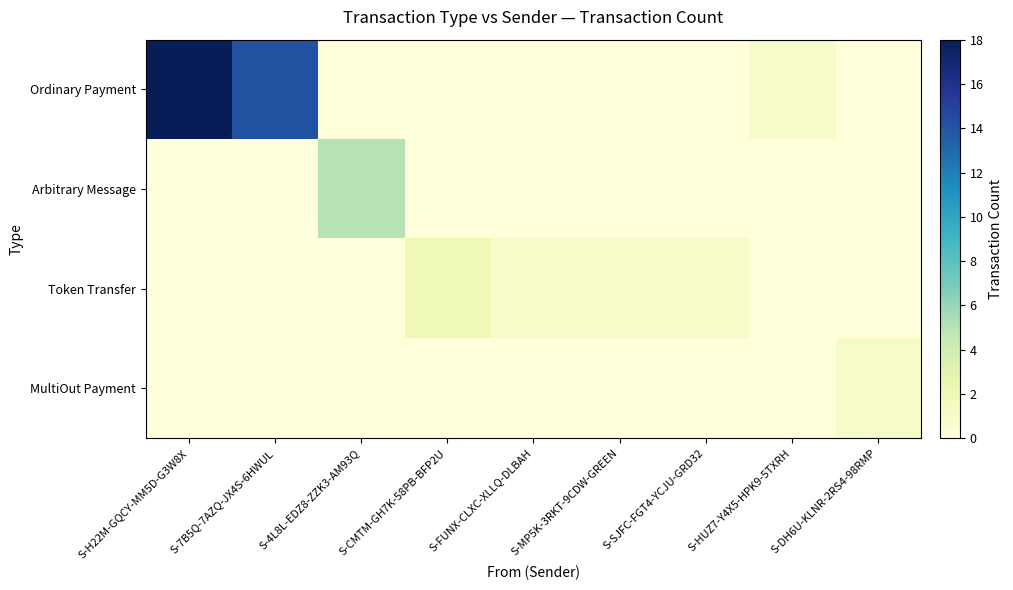

At S-7B5Q-7AZQ-JX4S-6HWUL, list the series in order from largest to smallest.

Ordinary Payment, Arbitrary Message, Token Transfer, MultiOut Payment